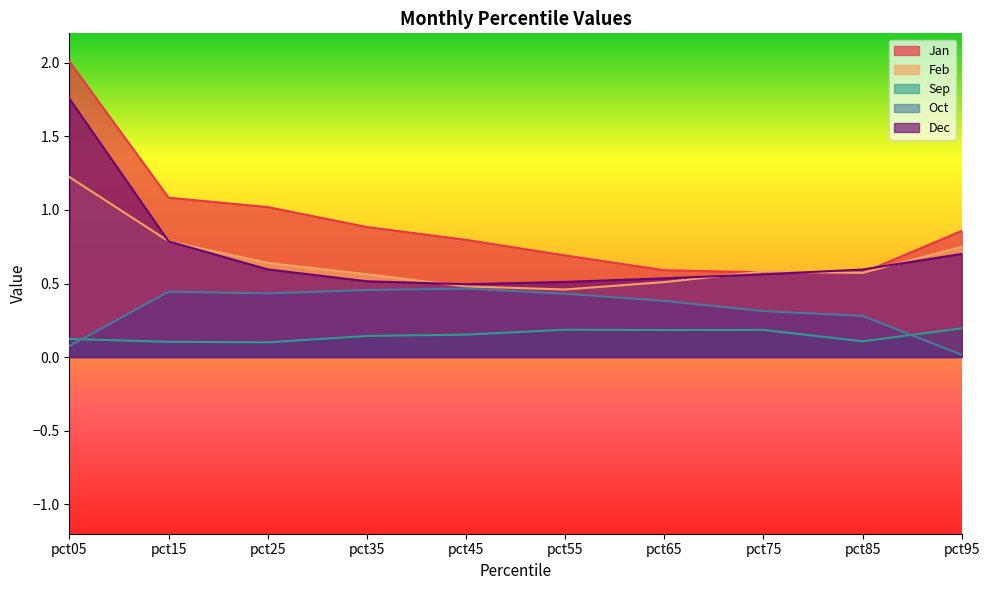

List the labels in order of Jan value, largest first.

pct05, pct15, pct25, pct35, pct95, pct45, pct55, pct65, pct75, pct85